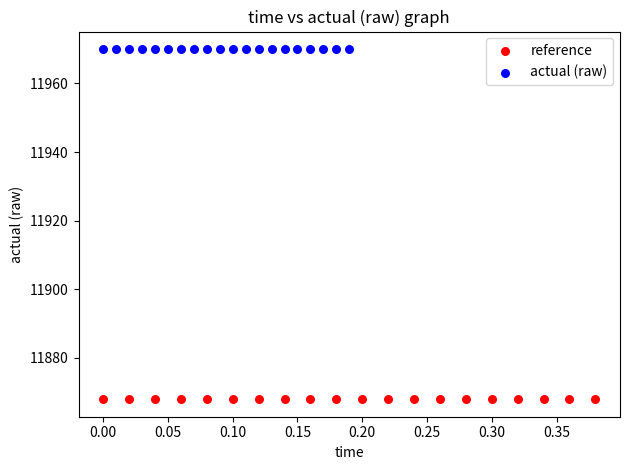

Which series contains the lowest Y value?

reference